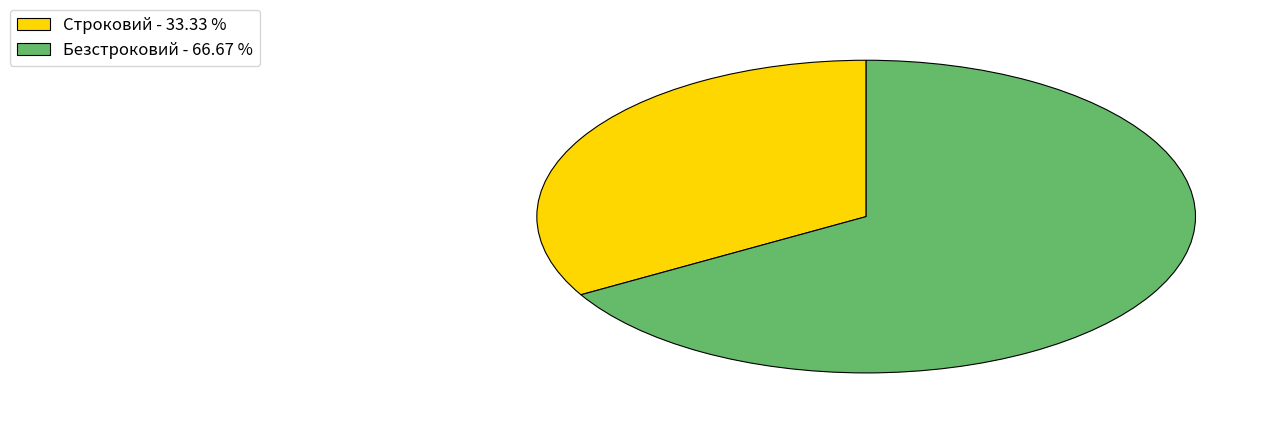

Is there any slice that represents more than half of the pie?

Yes